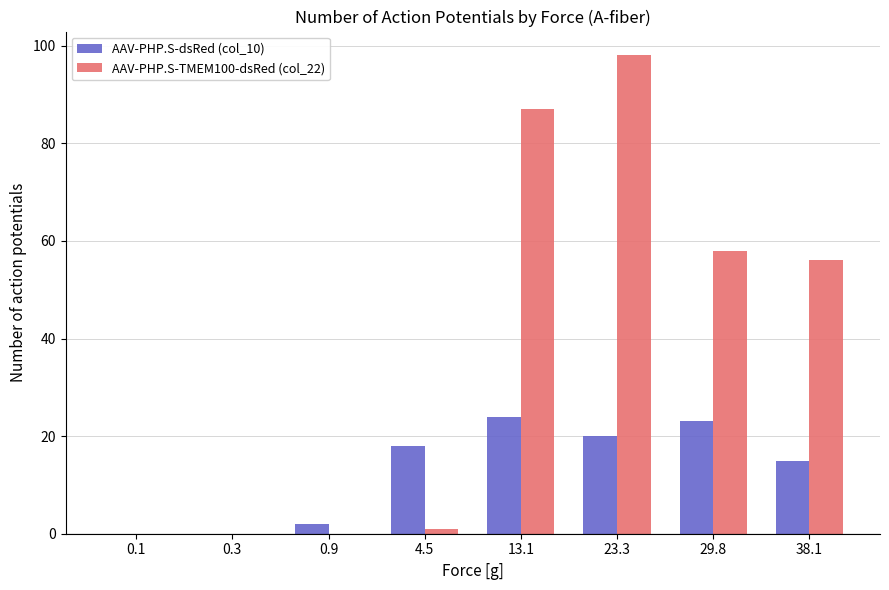

Is the value of AAV-PHP.S-dsRed (col_10) at 0.9 greater than the value of AAV-PHP.S-TMEM100-dsRed (col_22) at 38.1?

No